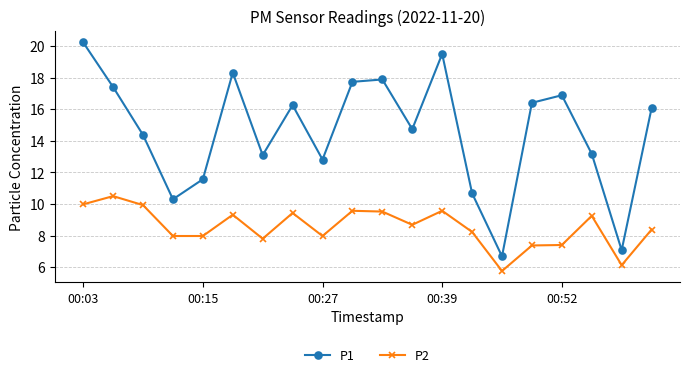

How many series are shown in this chart?

2